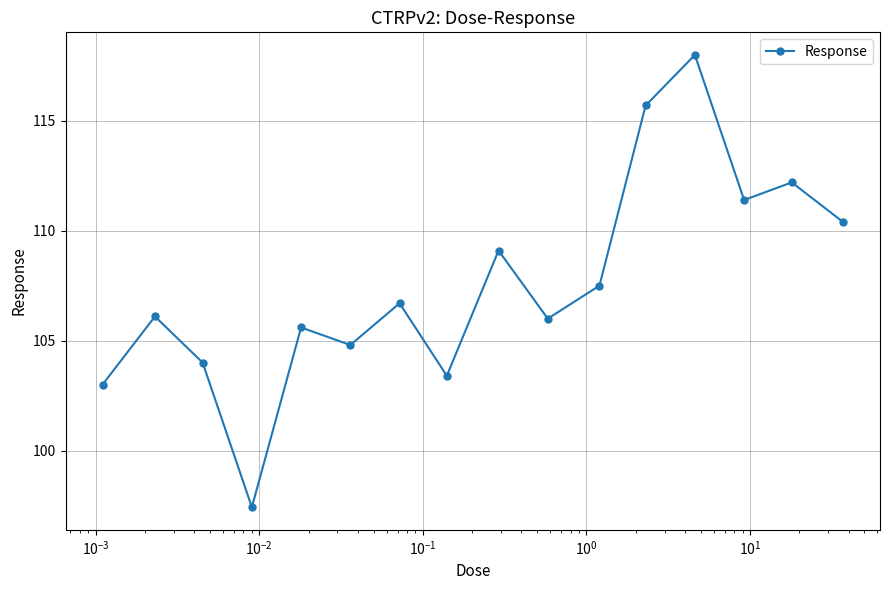

How many points are lower than both their immediate neighbors (excluding endpoints)?

5